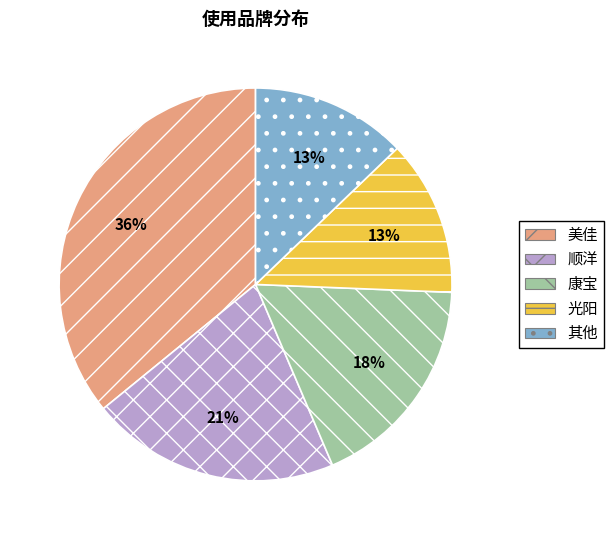

To the nearest percent, what is the combined percentage of 美佳 and 顺洋?

56%